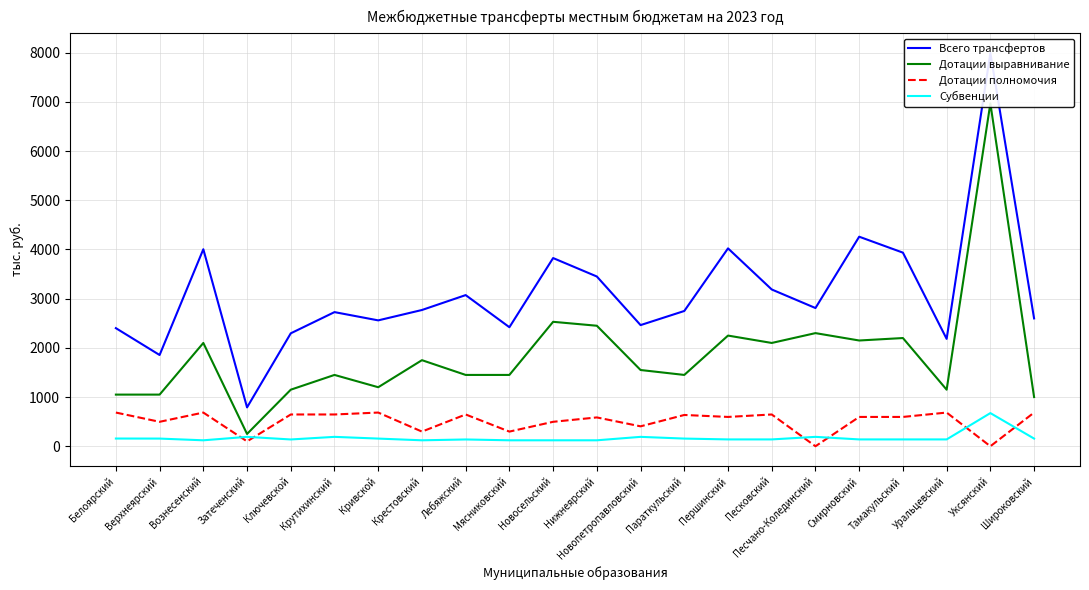

Count the number of categories in the chart.

22